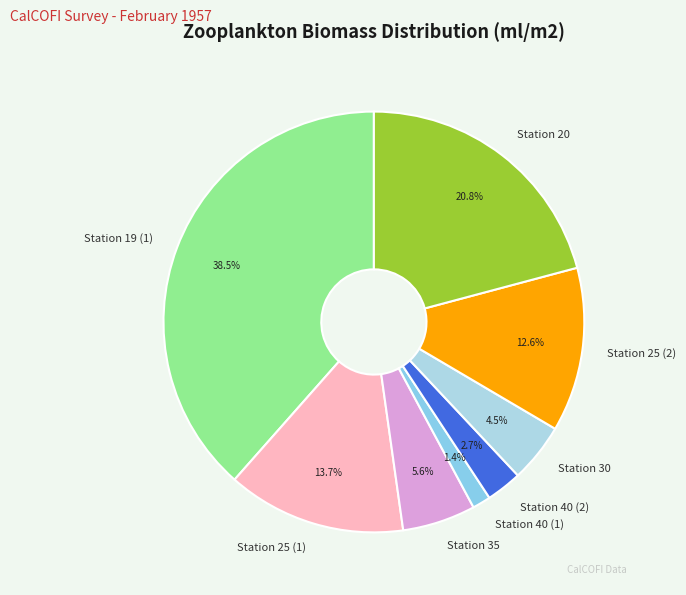

To the nearest percent, what portion does Station 25 (1) represent?

14%